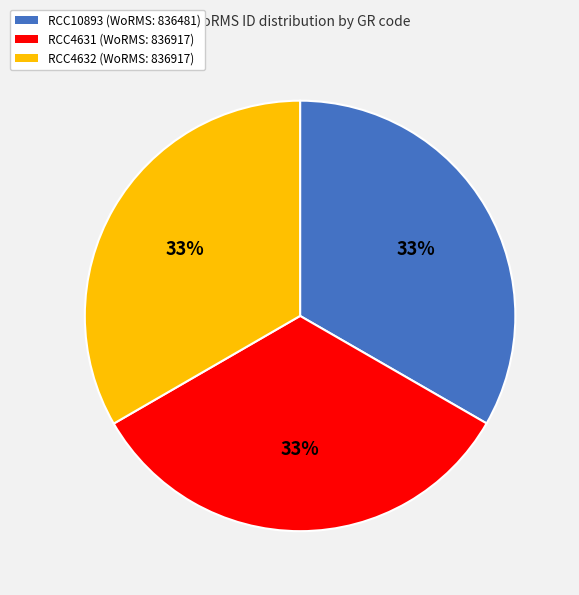

Is RCC4632 the majority of the pie?

No